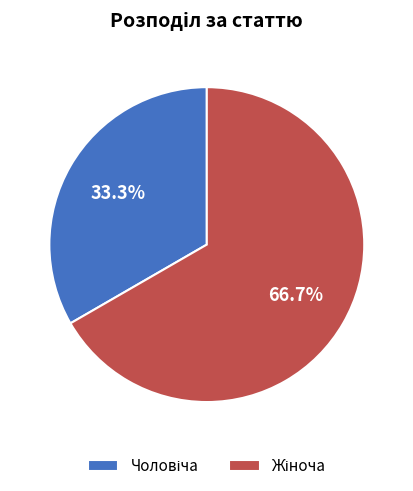

What portion of the pie excludes Чоловіча?

66.7%